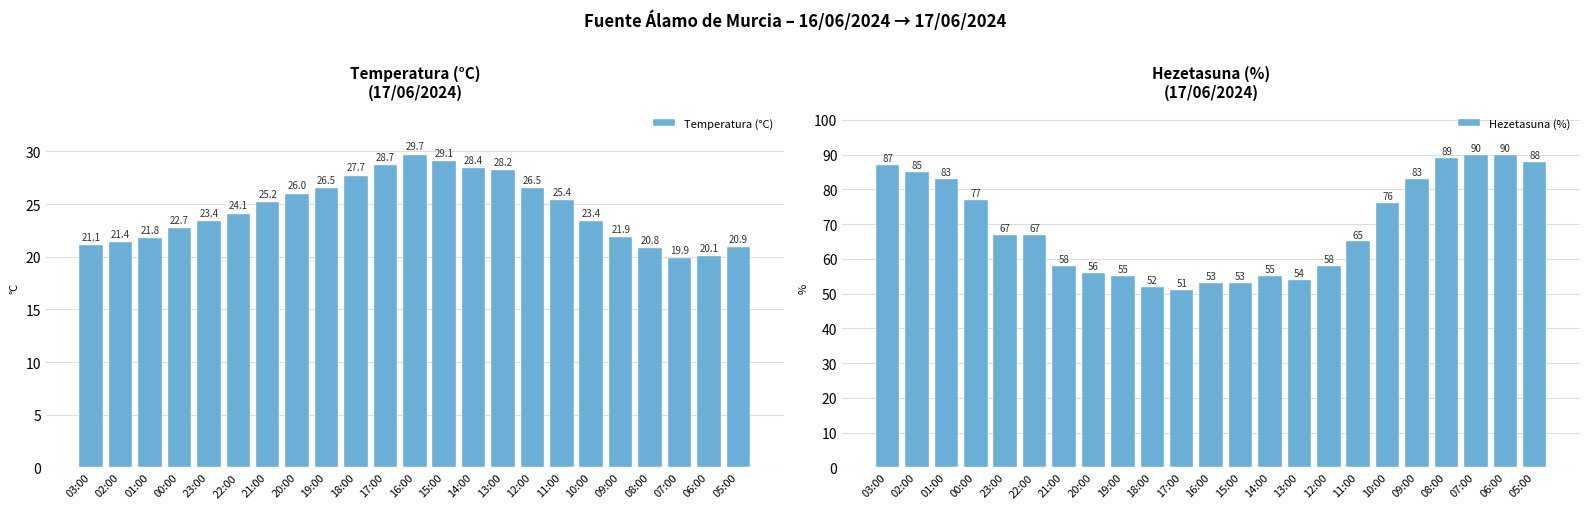

At how many categories does at least one series exceed 27?

23